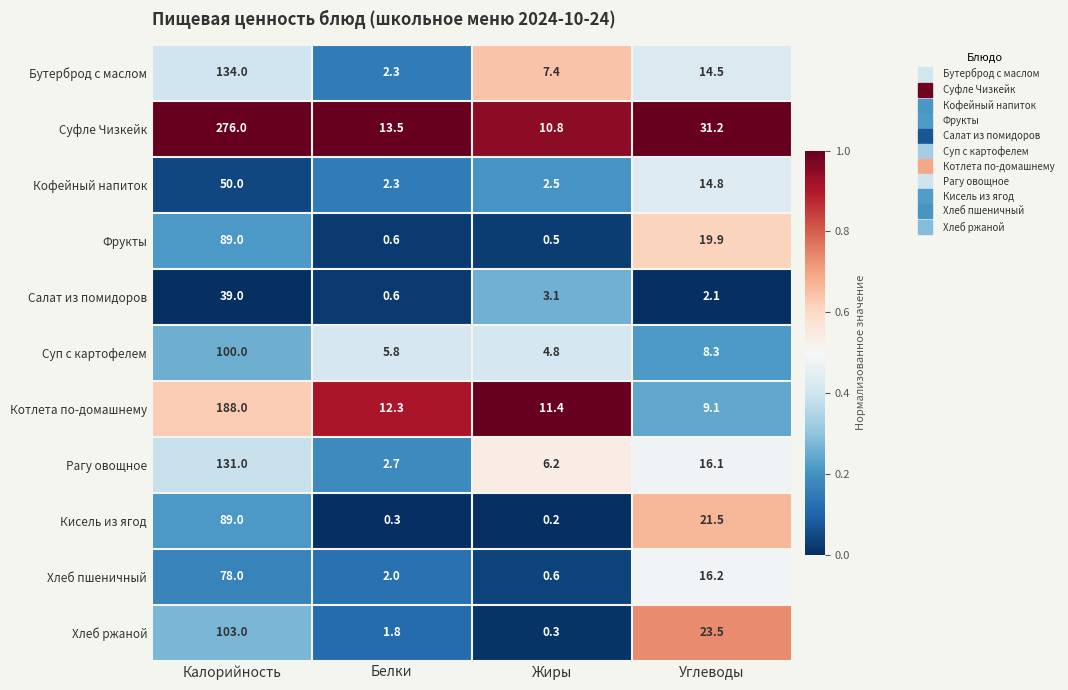

Rank the series at Жиры from highest to lowest value.

Котлета по-домашнему, Суфле Чизкейк, Бутерброд с маслом, Рагу овощное, Суп с картофелем, Салат из помидоров, Кофейный напиток, Хлеб пшеничный, Фрукты, Хлеб ржаной, Кисель из ягод